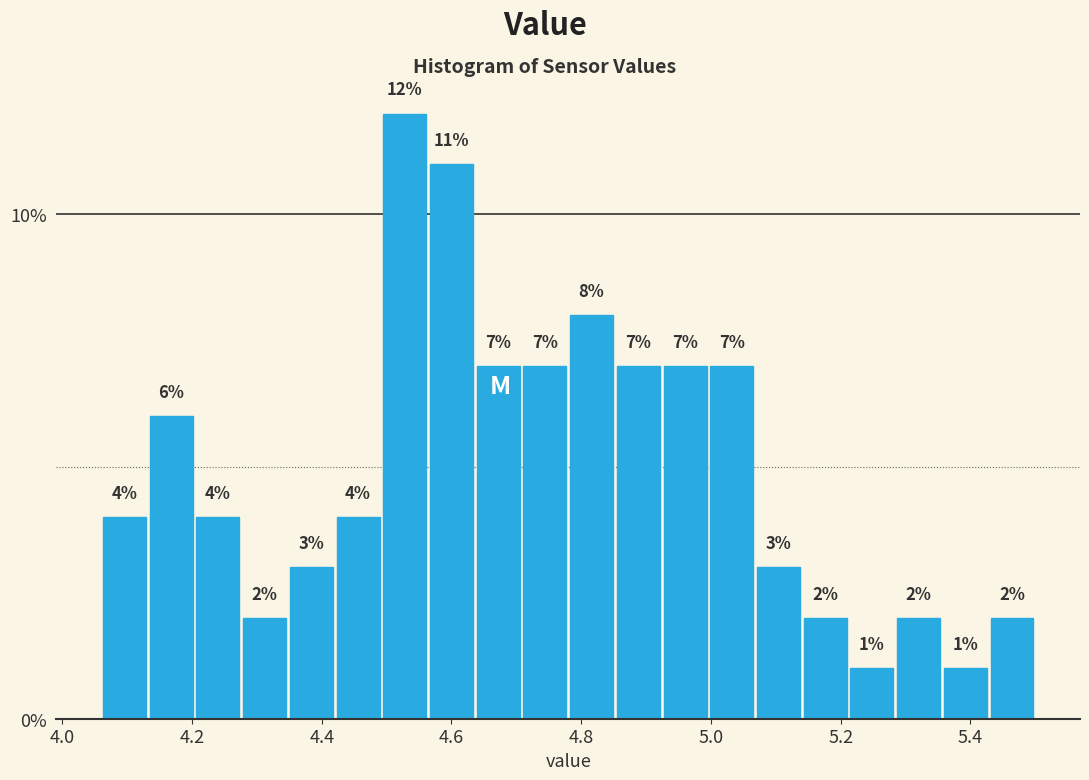

Read against the x-axis, roughly where is the centre of the tallest bar?

4.52